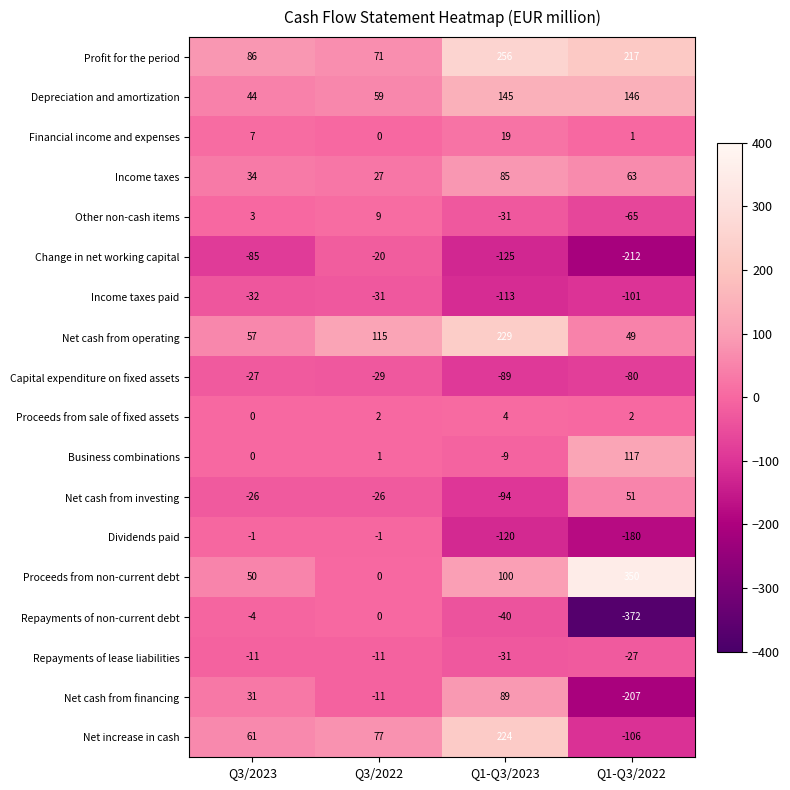

The Net increase in cash series shows -106 at Q1-Q3/2022. True or false?

True